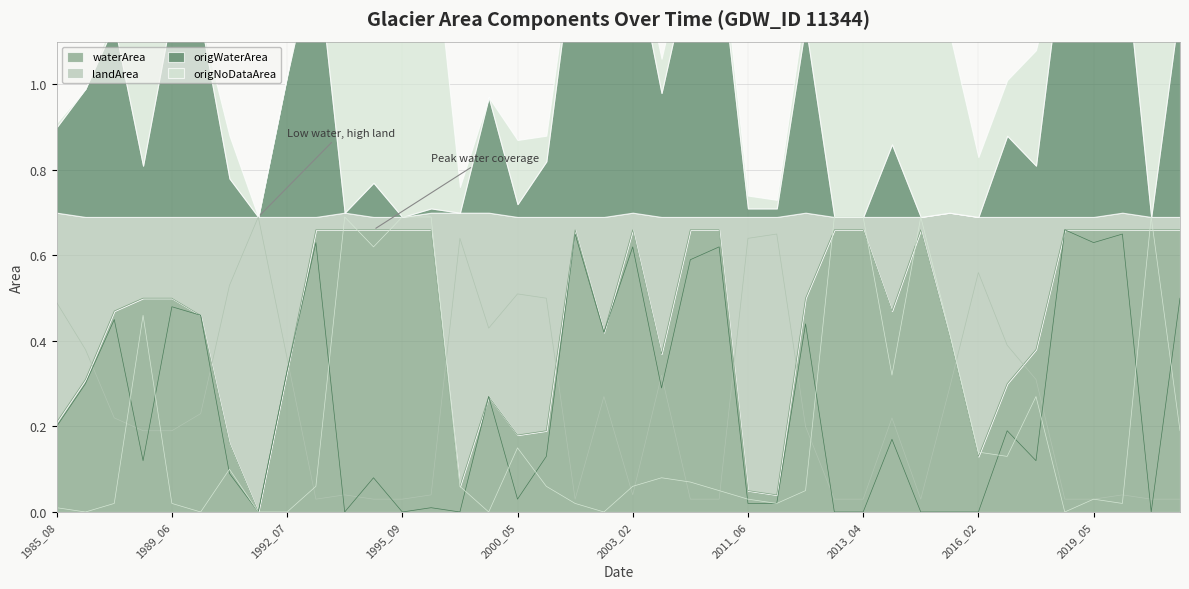

The value of origWaterArea at 2008_04 is 0.6. True or false?

True